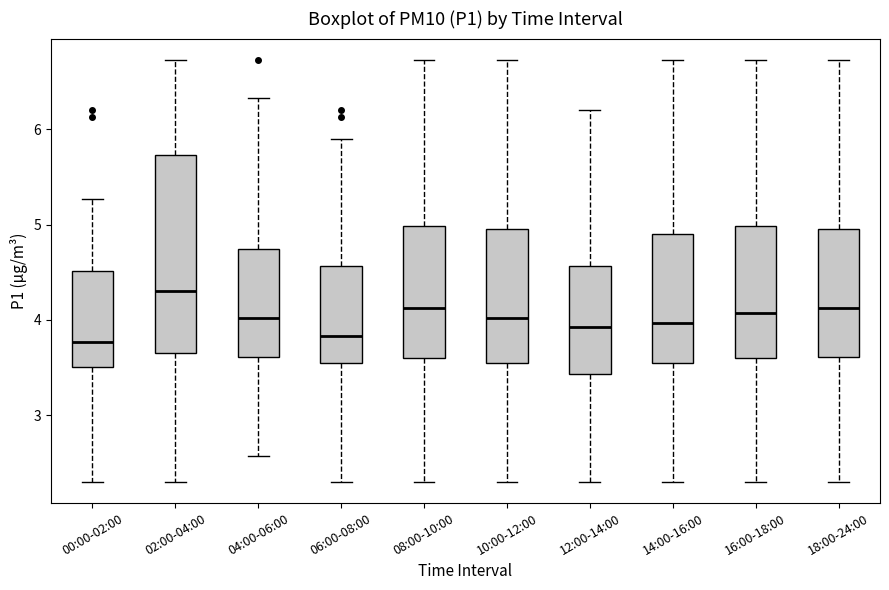

Reading left to right, transcribe this box plot: for each box, give where its median line is, the range the box spans, and where its two whiskers end, as read against the y-axis. The values are not printed on the chart, so give them approximately, as read against the axis.

00:00-02:00: median 3.8, box 3.5 to 4.5, whiskers 2.3 to 5.3
02:00-04:00: median 4.3, box 3.7 to 5.7, whiskers 2.3 to 6.7
04:00-06:00: median 4.0, box 3.6 to 4.7, whiskers 2.6 to 6.3
06:00-08:00: median 3.8, box 3.5 to 4.6, whiskers 2.3 to 5.9
08:00-10:00: median 4.1, box 3.6 to 5.0, whiskers 2.3 to 6.7
10:00-12:00: median 4.0, box 3.5 to 5.0, whiskers 2.3 to 6.7
12:00-14:00: median 3.9, box 3.4 to 4.6, whiskers 2.3 to 6.2
14:00-16:00: median 4.0, box 3.5 to 4.9, whiskers 2.3 to 6.7
16:00-18:00: median 4.1, box 3.6 to 5.0, whiskers 2.3 to 6.7
18:00-24:00: median 4.1, box 3.6 to 5.0, whiskers 2.3 to 6.7